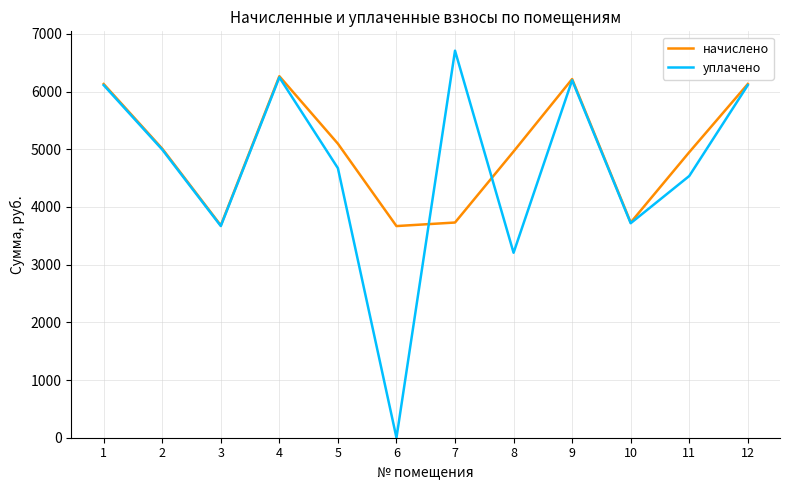

Which series has the widest spread of values?

уплачено